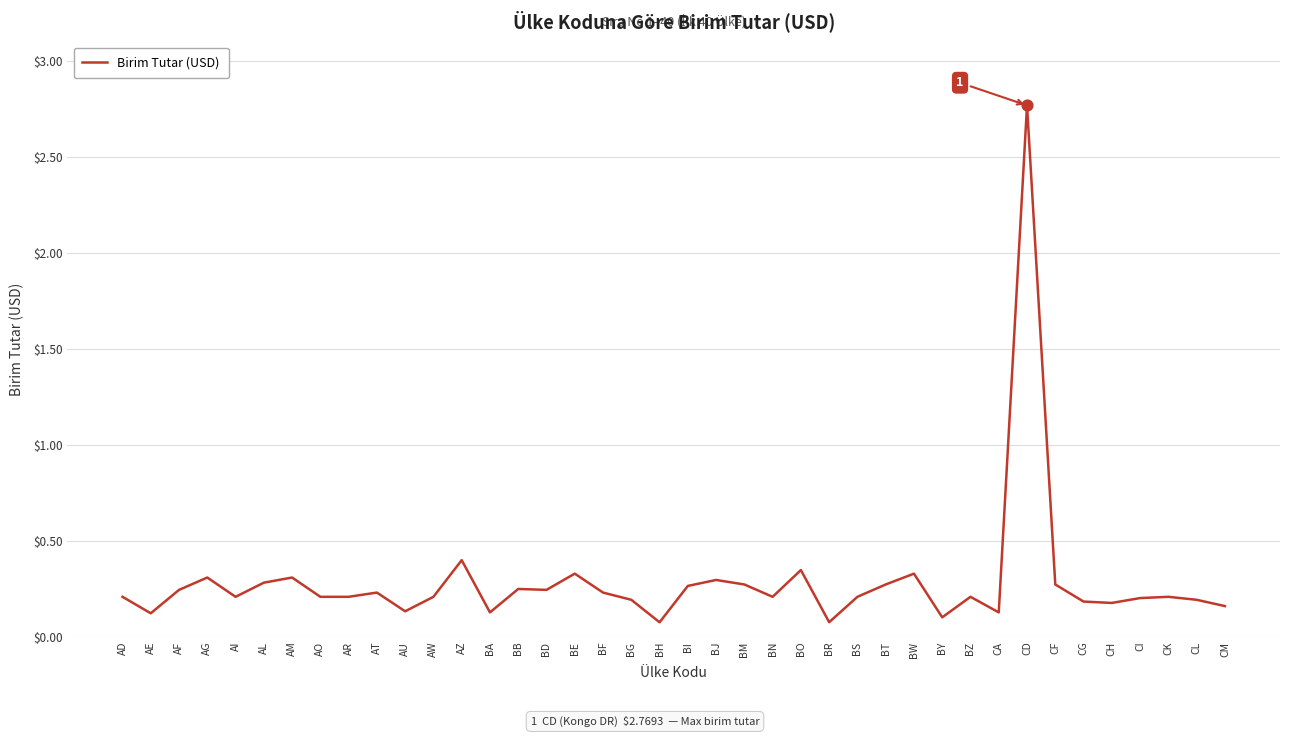

Between CI and BR, which is larger?

CI